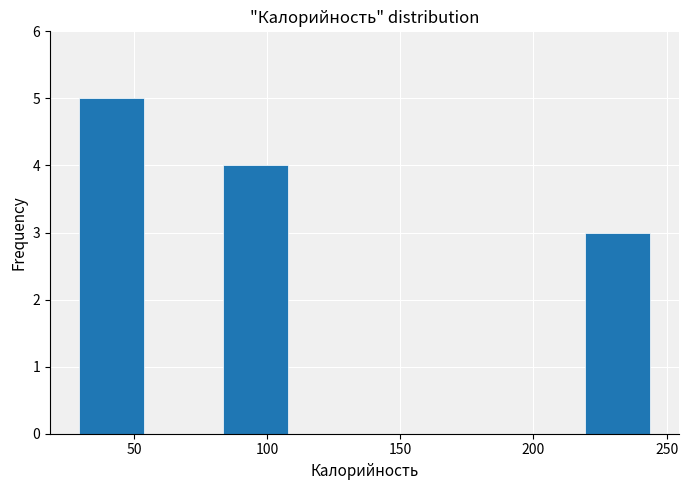

Reading left to right, list every bar in this chart as the range it spans on the x-axis followed by its height. Neither the bar edges nor the heights are printed on the chart, so give them approximately, as read against the axes.

30 to 55: 5
55 to 80: 0
80 to 110: 4
110 to 135: 0
135 to 165: 0
165 to 190: 0
190 to 220: 0
220 to 245: 3